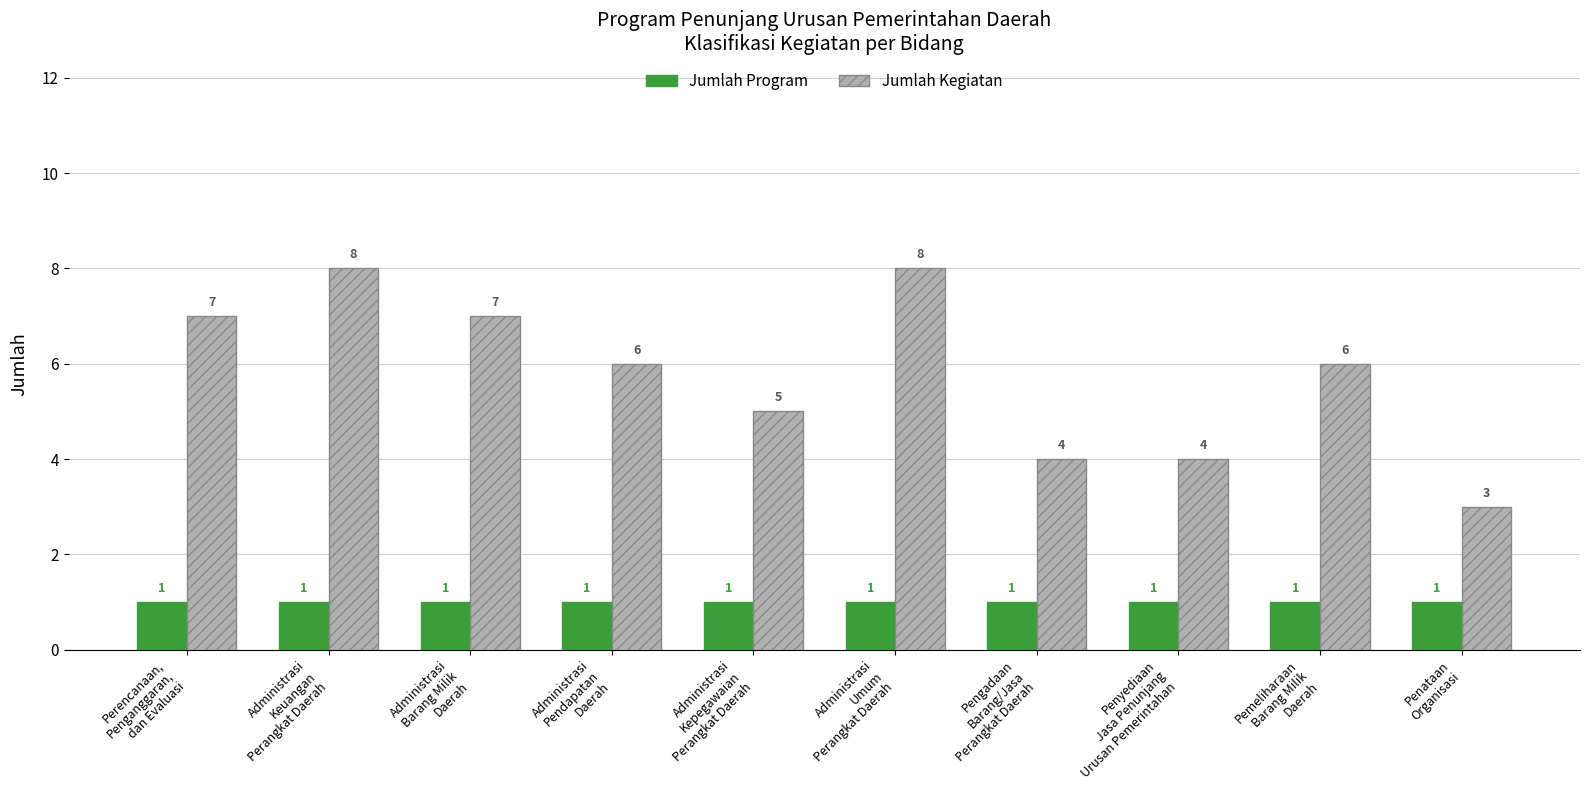

Read the Jumlah Program value at Administrasi
Umum
Perangkat Daerah.

1